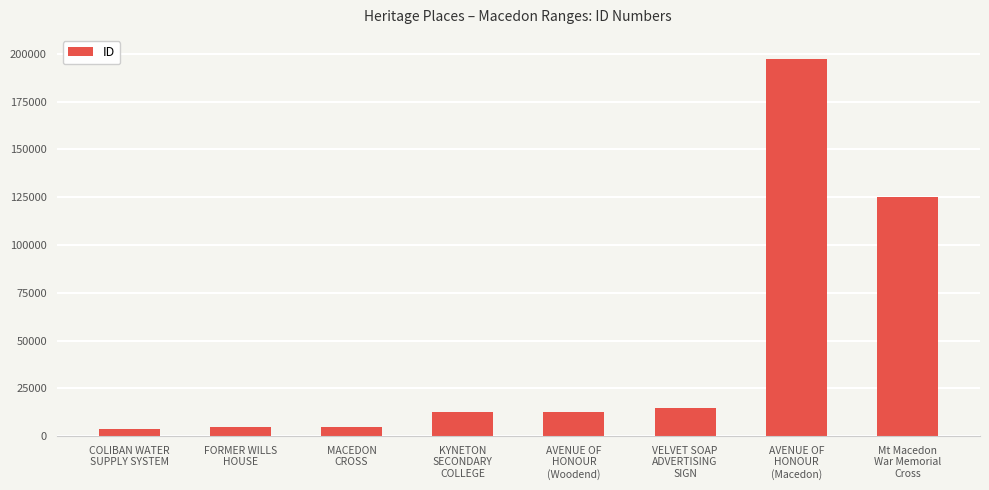

What is the difference between the maximum and second lowest values?

192734